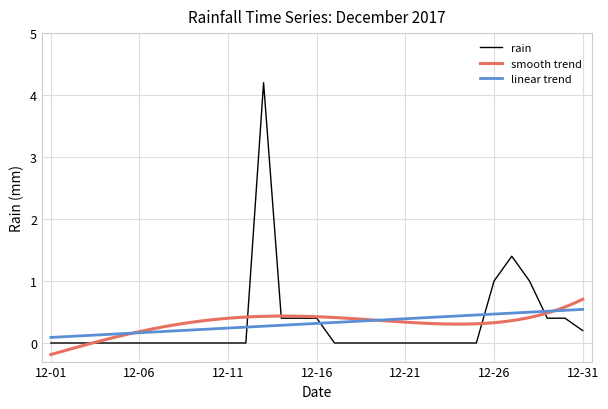

True or false: linear trend has a value of 0.7 at 12-21.

False